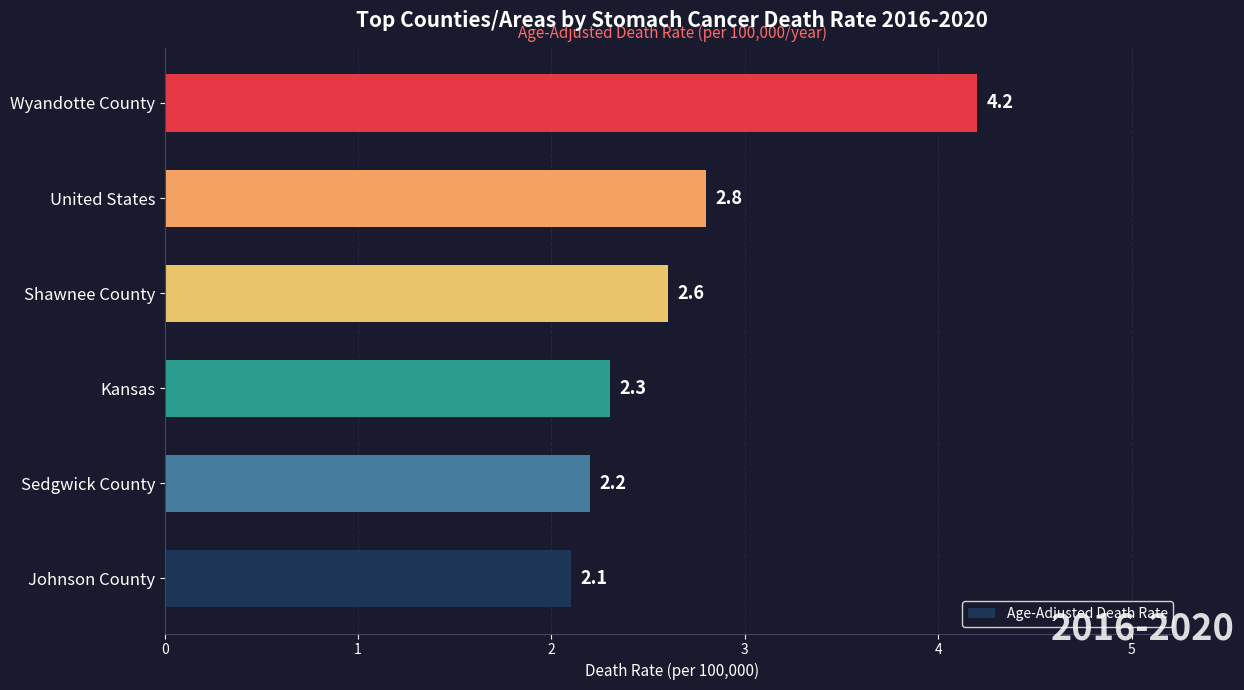

What is the ratio of the value at United States to the value at Johnson County?

1.3